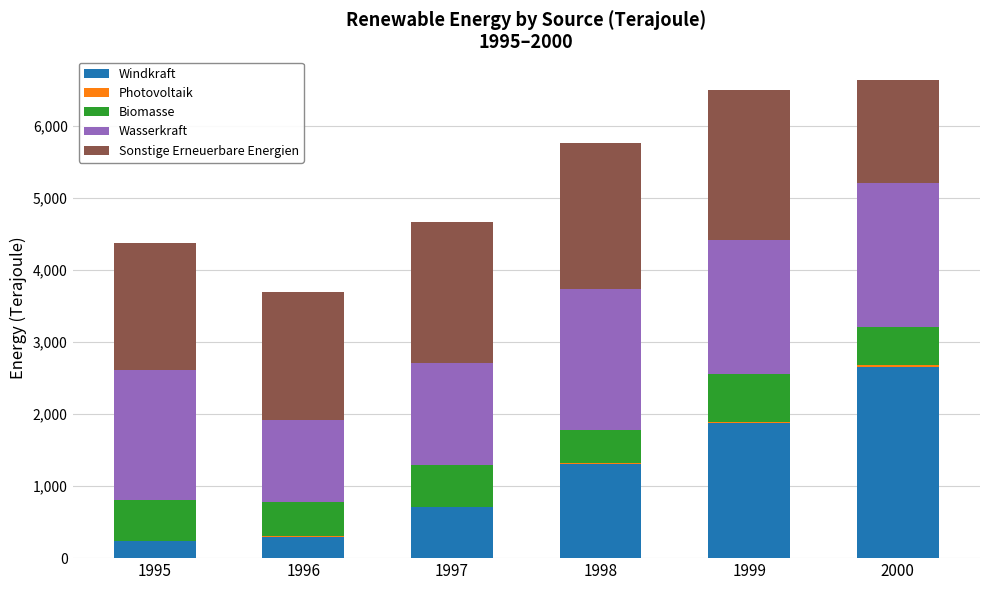

True or false: Windkraft has a value of 298.8 at 1996.

True